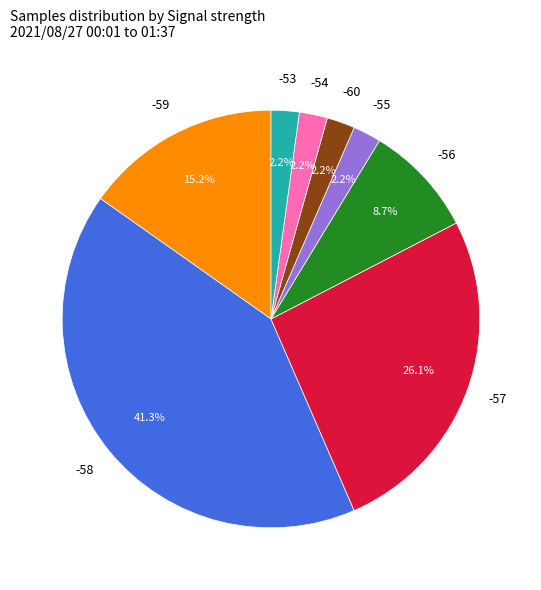

Is there a majority slice in this chart?

No